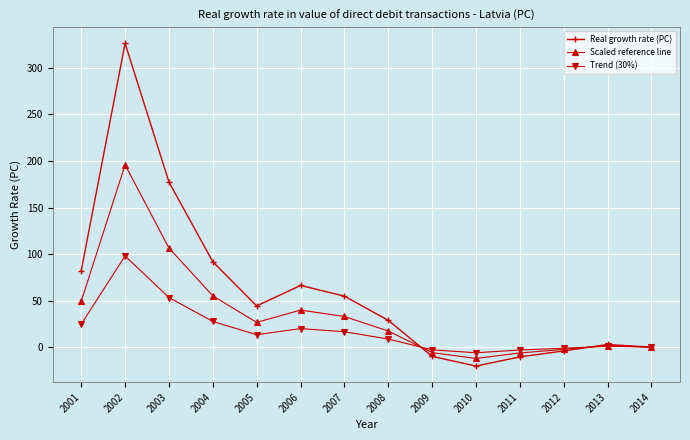

Where do Real growth rate (PC) and Scaled reference line first cross each other?

2008 and 2009